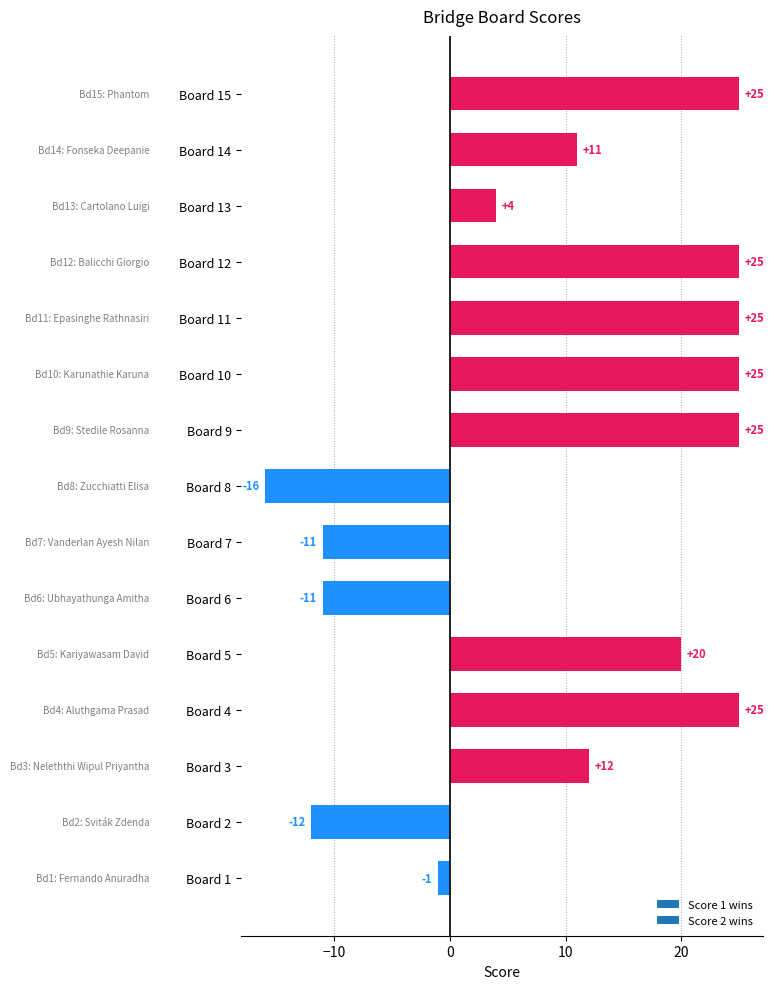

What is the ratio of the value at Board 5 to the value at Board 13?

5.0